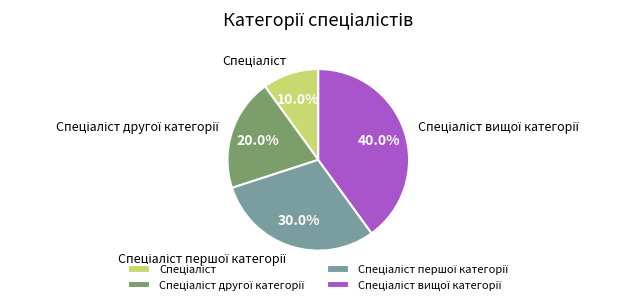

Does any single category account for the majority?

No